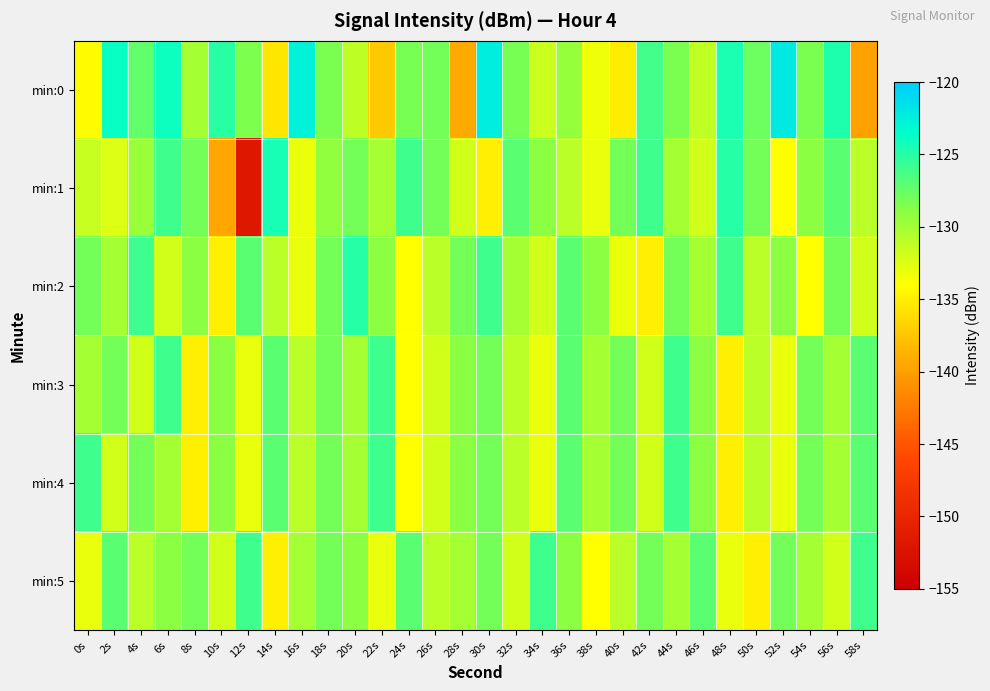

Reading left to right, extract all data points from this chart.

min:0: 0s=-134.1	2s=-123.9	4s=-127.3	6s=-124.0	8s=-130.0	10s=-125.1	12s=-128.5	14s=-135.6	16s=-122.7	18s=-128.3	20s=-131.1	22s=-137.3	24s=-128.1	26s=-128.1	28s=-139.3	30s=-122.5	32s=-128.2	34s=-131.7	36s=-129.4	38s=-133.3	40s=-135.1	42s=-126.0	44s=-128.2	46s=-131.3	48s=-124.6	50s=-127.7	52s=-122.1	54s=-128.2	56s=-124.7	58s=-139.8
min:1: 0s=-131.6	2s=-132.4	4s=-129.5	6s=-126.0	8s=-128.0	10s=-139.5	12s=-151.9	14s=-124.5	16s=-133.2	18s=-129.2	20s=-128.0	22s=-130.0	24s=-126.0	26s=-128.0	28s=-132.0	30s=-135.0	32s=-127.0	34s=-129.0	36s=-131.0	38s=-133.0	40s=-128.0	42s=-126.0	44s=-130.0	46s=-132.0	48s=-125.0	50s=-128.0	52s=-134.0	54s=-129.0	56s=-127.0	58s=-131.0
min:2: 0s=-128.0	2s=-130.0	4s=-126.0	6s=-132.0	8s=-129.0	10s=-135.0	12s=-127.0	14s=-131.0	16s=-133.0	18s=-128.0	20s=-125.0	22s=-129.0	24s=-134.0	26s=-131.0	28s=-128.0	30s=-126.0	32s=-130.0	34s=-132.0	36s=-127.0	38s=-129.0	40s=-133.0	42s=-135.0	44s=-128.0	46s=-130.0	48s=-126.0	50s=-131.0	52s=-129.0	54s=-134.0	56s=-128.0	58s=-132.0
min:3: 0s=-130.0	2s=-128.0	4s=-132.0	6s=-126.0	8s=-135.0	10s=-129.0	12s=-133.0	14s=-127.0	16s=-131.0	18s=-128.0	20s=-130.0	22s=-126.0	24s=-134.0	26s=-132.0	28s=-129.0	30s=-128.0	32s=-131.0	34s=-133.0	36s=-127.0	38s=-130.0	40s=-128.0	42s=-132.0	44s=-126.0	46s=-129.0	48s=-135.0	50s=-131.0	52s=-133.0	54s=-128.0	56s=-130.0	58s=-127.0
min:4: 0s=-126.0	2s=-132.0	4s=-128.0	6s=-130.0	8s=-135.0	10s=-129.0	12s=-133.0	14s=-127.0	16s=-131.0	18s=-128.0	20s=-130.0	22s=-126.0	24s=-134.0	26s=-132.0	28s=-129.0	30s=-128.0	32s=-131.0	34s=-133.0	36s=-127.0	38s=-130.0	40s=-128.0	42s=-132.0	44s=-126.0	46s=-129.0	48s=-135.0	50s=-131.0	52s=-133.0	54s=-128.0	56s=-130.0	58s=-127.0
min:5: 0s=-133.0	2s=-127.0	4s=-131.0	6s=-129.0	8s=-128.0	10s=-132.0	12s=-126.0	14s=-135.0	16s=-130.0	18s=-128.0	20s=-129.0	22s=-133.0	24s=-127.0	26s=-131.0	28s=-130.0	30s=-128.0	32s=-132.0	34s=-126.0	36s=-129.0	38s=-134.0	40s=-131.0	42s=-128.0	44s=-130.0	46s=-127.0	48s=-133.0	50s=-135.0	52s=-128.0	54s=-130.0	56s=-132.0	58s=-126.0